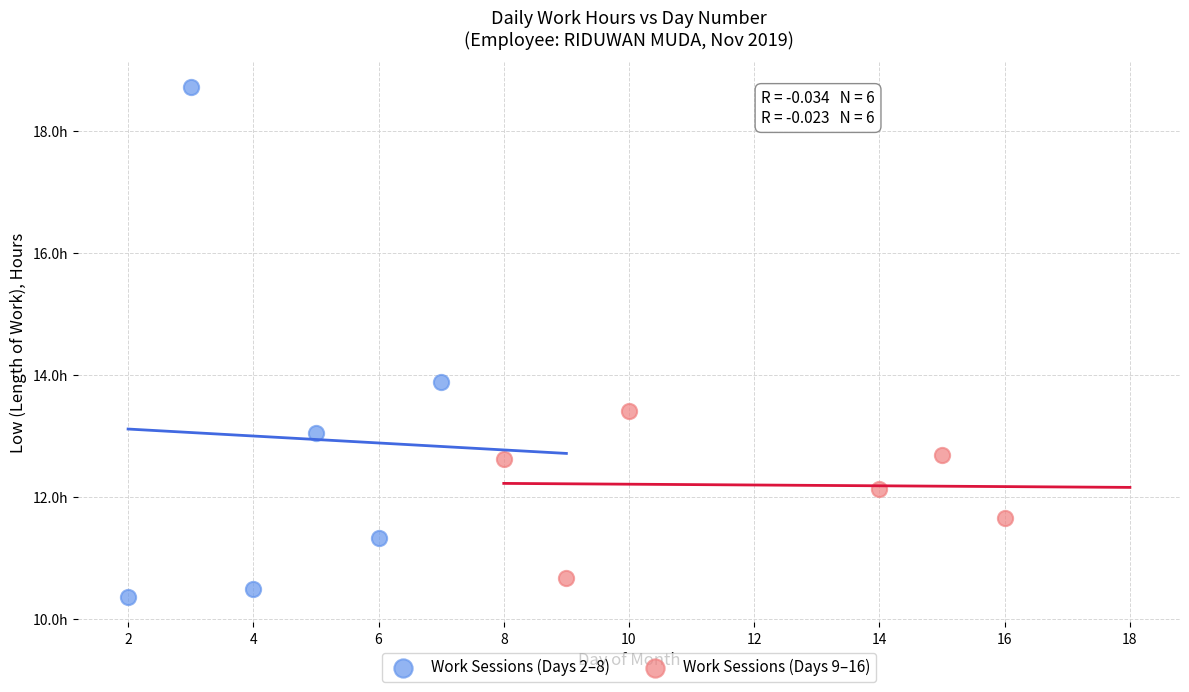

What are all the series names shown in the legend?

Work Sessions (Days 2–8), Work Sessions (Days 9–16)